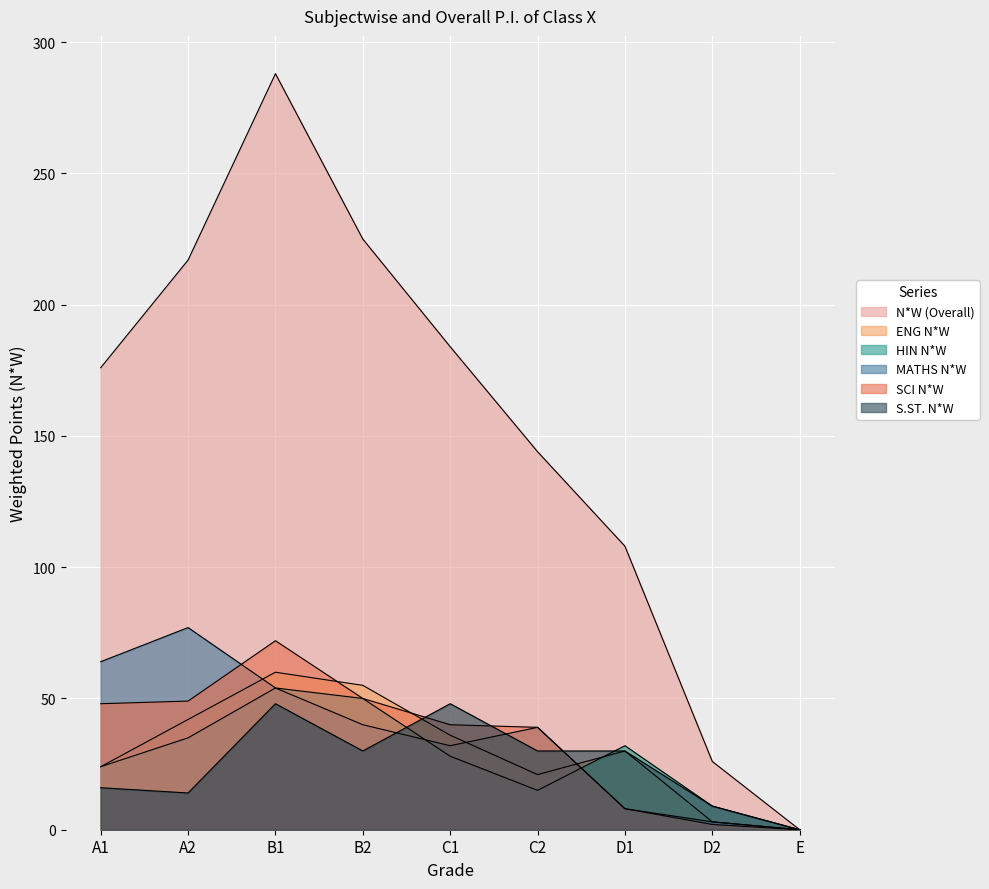

Is the value of ENG N*W at C2 greater than the value of N*W (Overall) at C1?

No